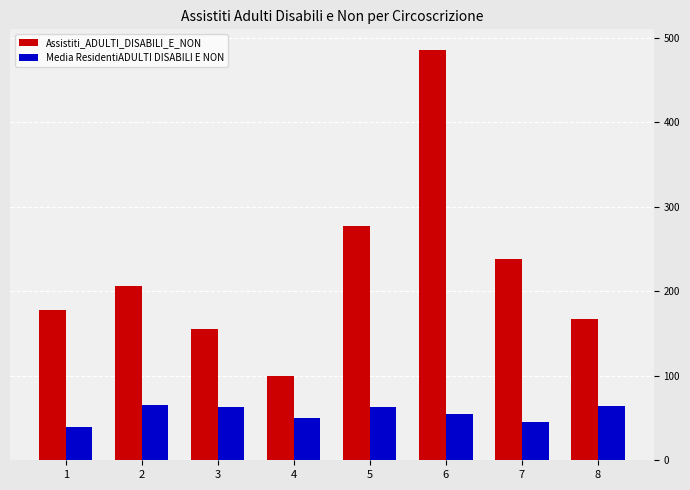

What is the minimum value shown in the chart?

38.9